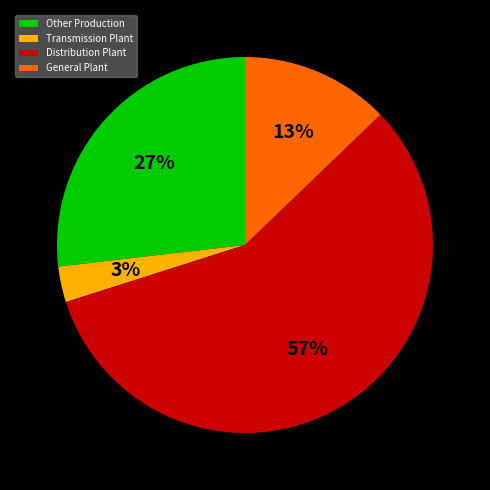

What is the ratio of the value at Other Production to the value at General Plant?

2.1